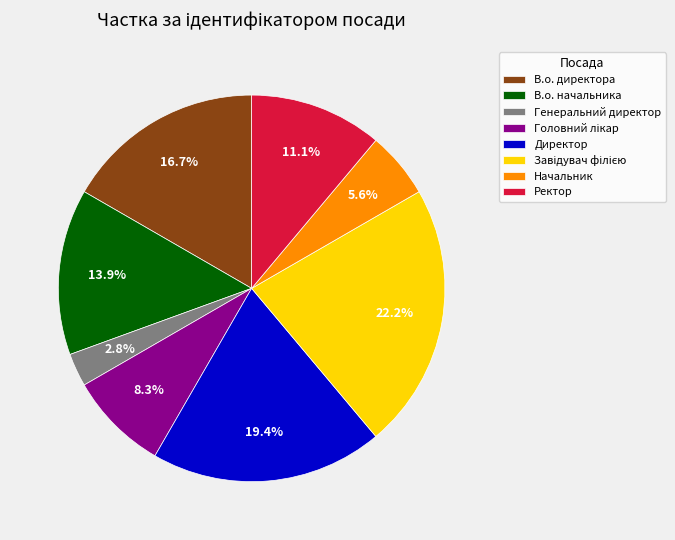

What percentage is NOT represented by В.о. начальника?

86.1%